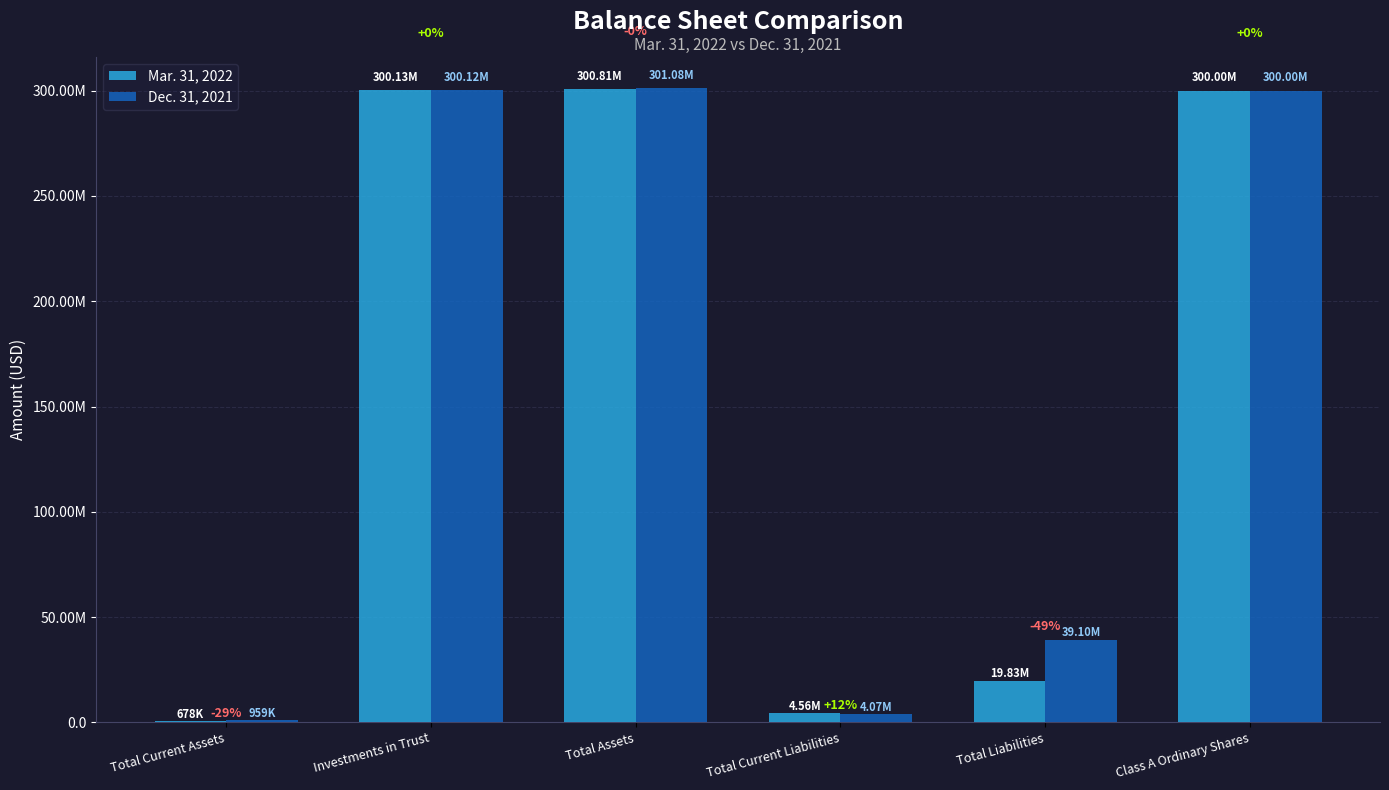

Read the Dec. 31, 2021 value at Total Liabilities, to the nearest 100.

39101900